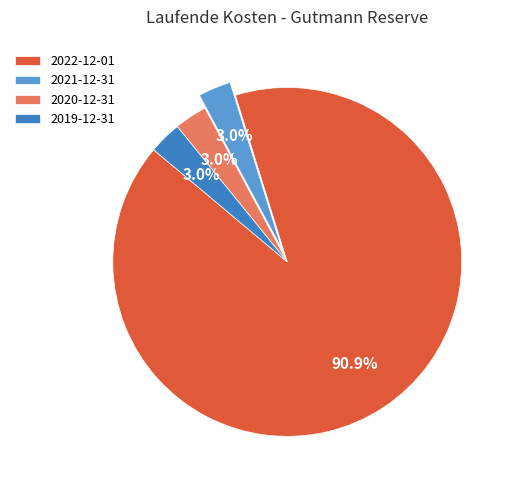

How many slices are in this pie chart?

4